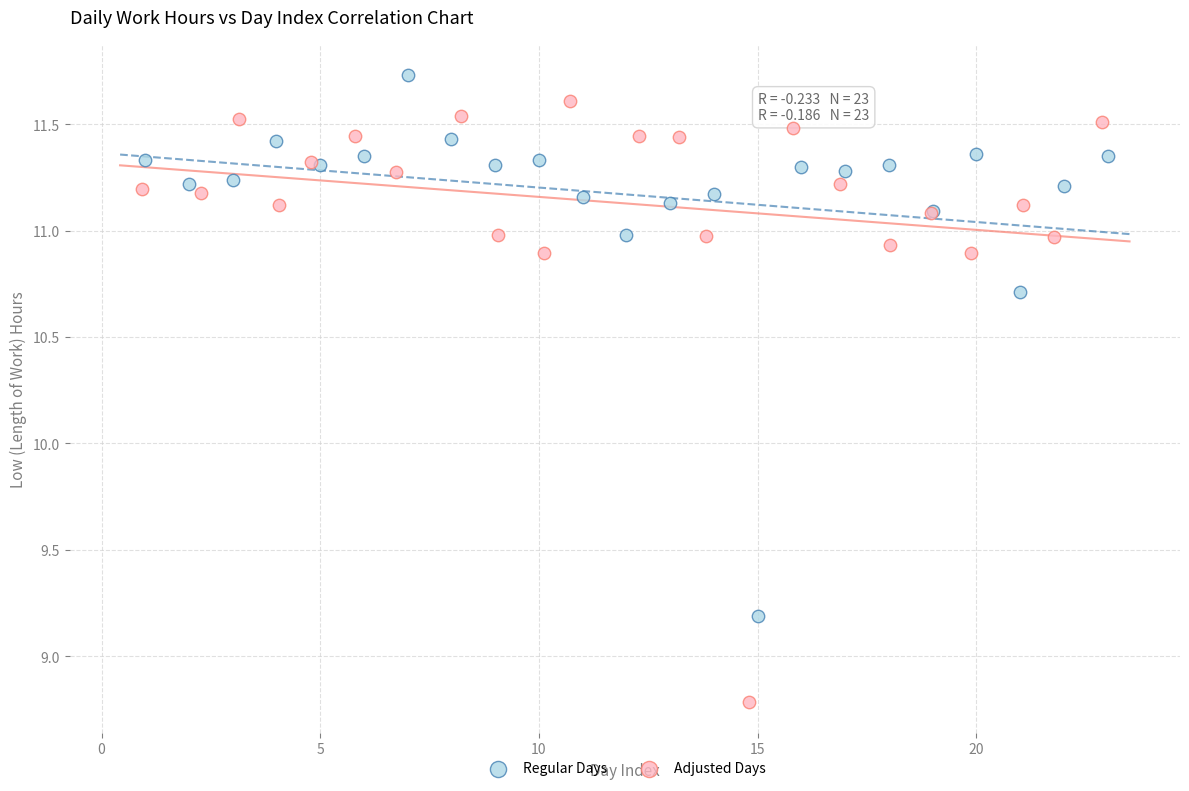

Which series reaches the minimum Y coordinate?

Adjusted Days